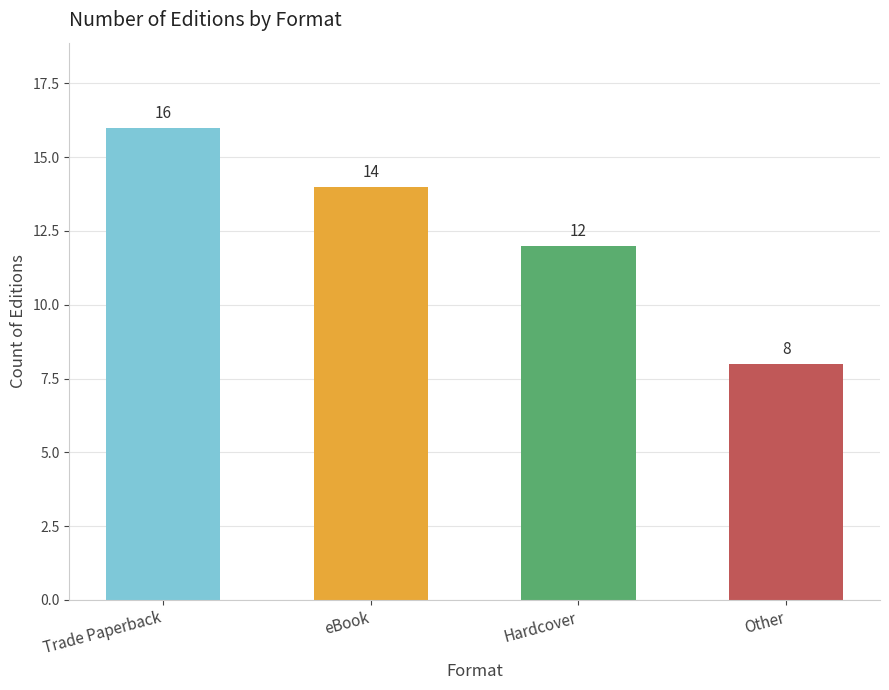

Between Trade Paperback and Other, which is larger?

Trade Paperback